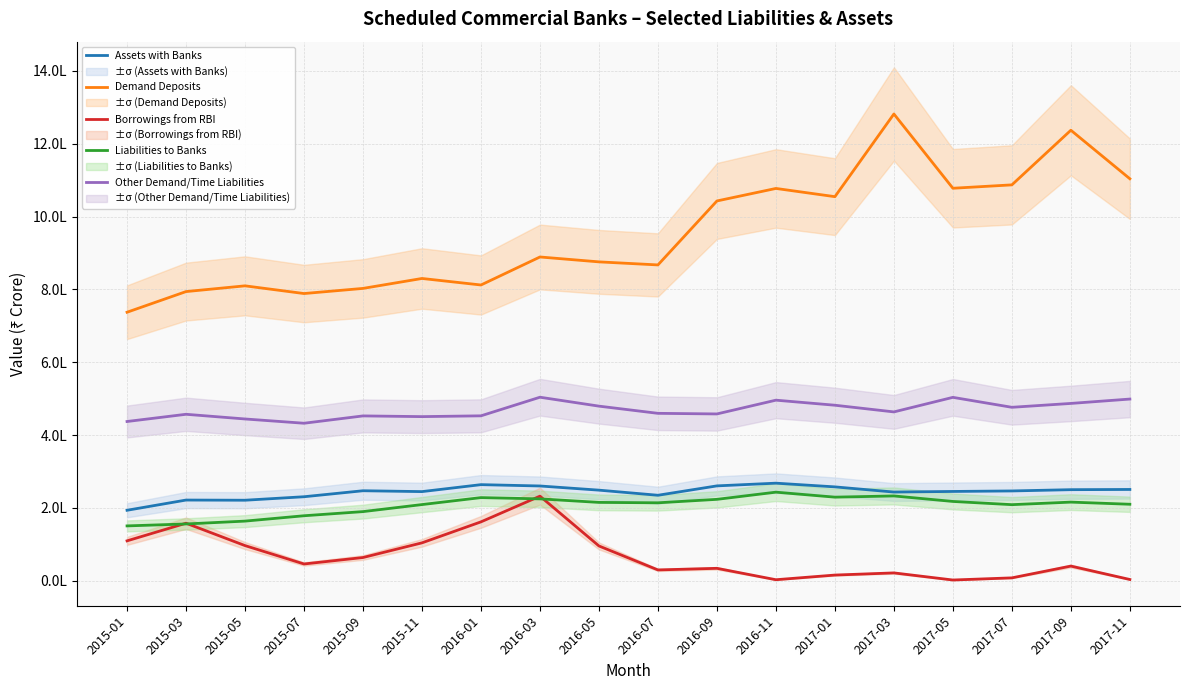

What is the difference between the maximum and second lowest values in the Borrowings from RBI series?

229397.0